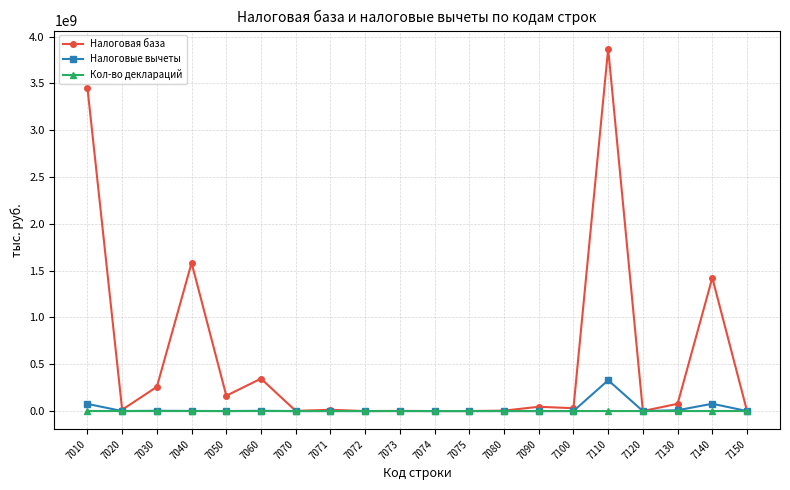

How many lines are shown in the chart?

3